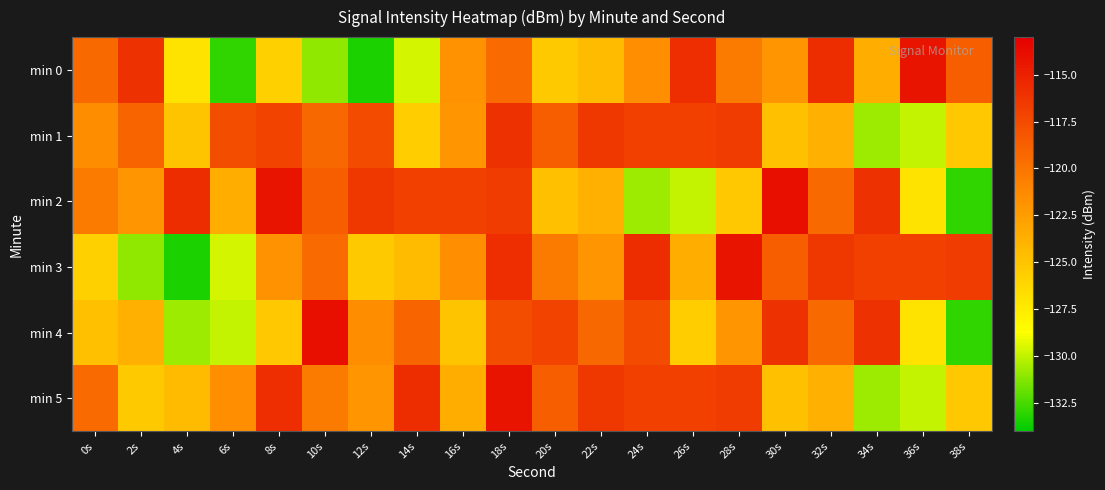

Reading left to right, extract all data points from this chart.

min 0: 0s=-119.4	2s=-116.0	4s=-127.0	6s=-133.0	8s=-125.8	10s=-131.0	12s=-133.4	14s=-129.6	16s=-121.8	18s=-119.5	20s=-125.3	22s=-124.4	24s=-121.6	26s=-115.8	28s=-120.4	30s=-122.0	32s=-115.8	34s=-123.6	36s=-114.3	38s=-118.7
min 1: 0s=-121.5	2s=-119.1	4s=-125.0	6s=-117.7	8s=-117.2	10s=-119.3	12s=-117.6	14s=-125.6	16s=-122.0	18s=-116.0	20s=-118.7	22s=-116.3	24s=-116.9	26s=-116.9	28s=-116.7	30s=-124.8	32s=-123.7	34s=-130.8	36s=-129.9	38s=-125.3
min 2: 0s=-120.4	2s=-122.0	4s=-115.8	6s=-123.6	8s=-114.3	10s=-118.7	12s=-116.3	14s=-116.9	16s=-116.9	18s=-116.7	20s=-124.8	22s=-123.7	24s=-130.8	26s=-129.9	28s=-125.3	30s=-114.0	32s=-119.4	34s=-116.0	36s=-127.0	38s=-133.0
min 3: 0s=-125.8	2s=-131.0	4s=-133.4	6s=-129.6	8s=-121.8	10s=-119.5	12s=-125.3	14s=-124.4	16s=-121.6	18s=-115.8	20s=-120.4	22s=-122.0	24s=-115.8	26s=-123.6	28s=-114.3	30s=-118.7	32s=-116.3	34s=-116.9	36s=-116.9	38s=-116.7
min 4: 0s=-124.8	2s=-123.7	4s=-130.8	6s=-129.9	8s=-125.3	10s=-114.0	12s=-121.5	14s=-119.1	16s=-125.0	18s=-117.7	20s=-117.2	22s=-119.3	24s=-117.6	26s=-125.6	28s=-122.0	30s=-116.0	32s=-119.4	34s=-116.0	36s=-127.0	38s=-133.0
min 5: 0s=-119.5	2s=-125.3	4s=-124.4	6s=-121.6	8s=-115.8	10s=-120.4	12s=-122.0	14s=-115.8	16s=-123.6	18s=-114.3	20s=-118.7	22s=-116.3	24s=-116.9	26s=-116.9	28s=-116.7	30s=-124.8	32s=-123.7	34s=-130.8	36s=-129.9	38s=-125.3